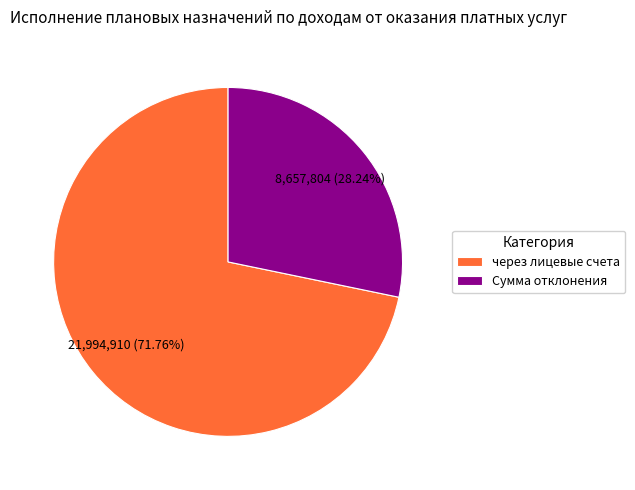

Count the number of slices in the pie.

2